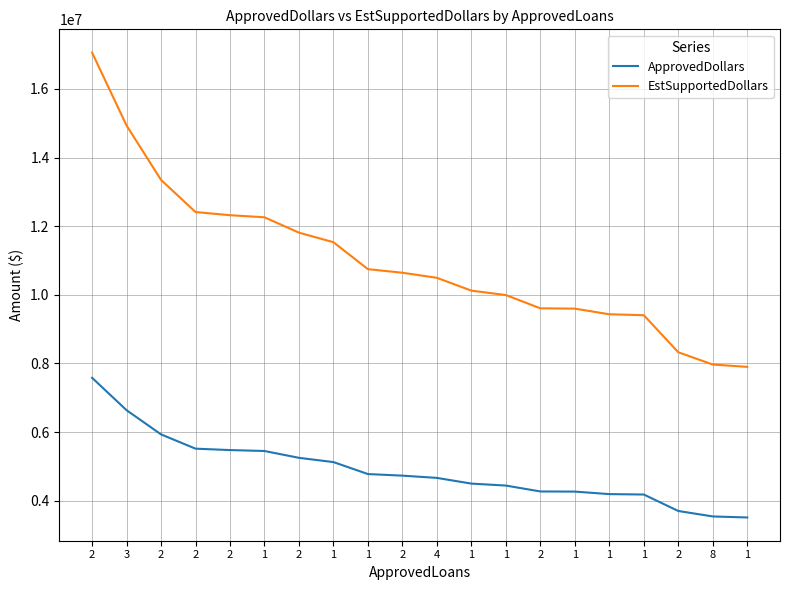

Does the chart display data point markers on the line(s)?

No